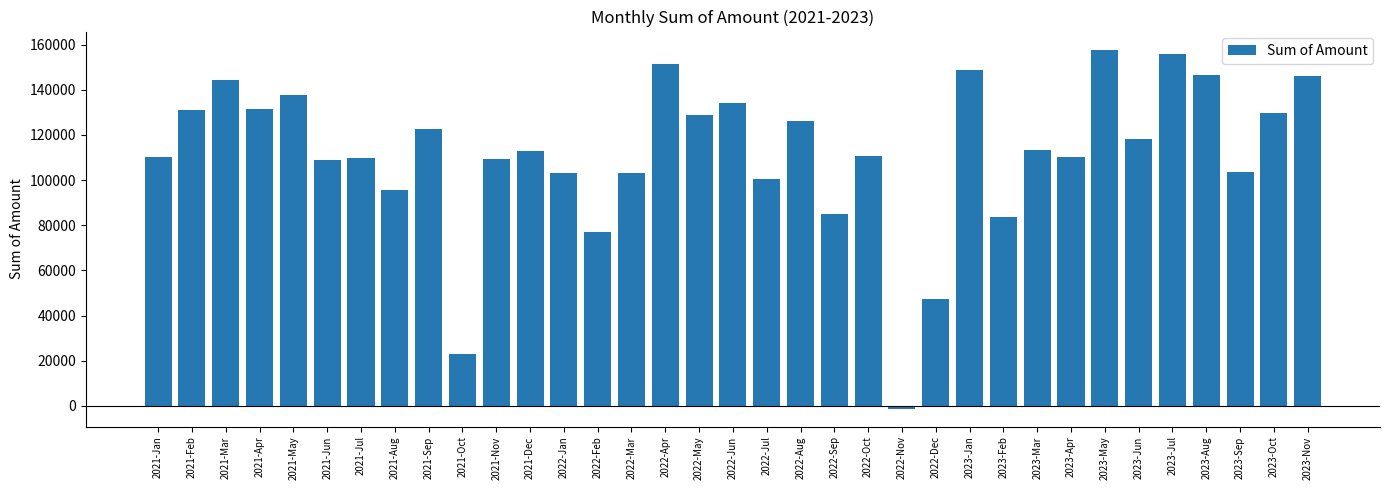

What is the label of the 12th bar from the left?

2021-Dec